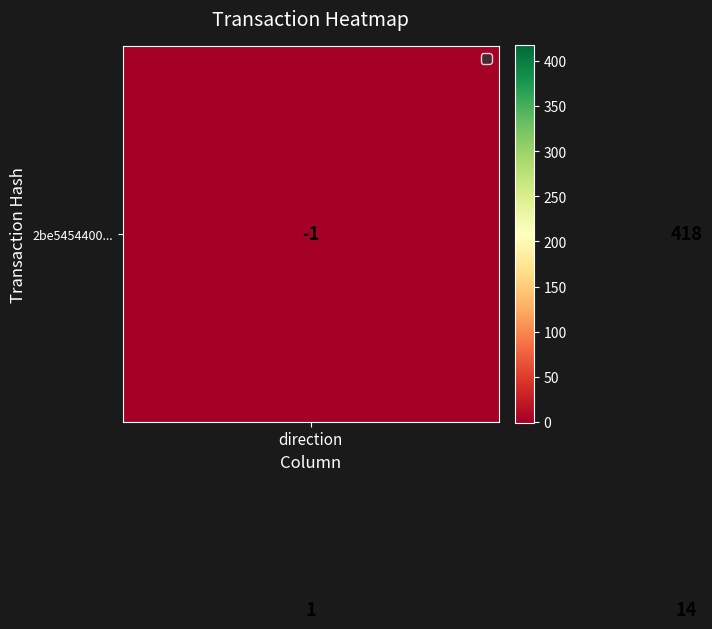

How many series are shown in this chart?

2